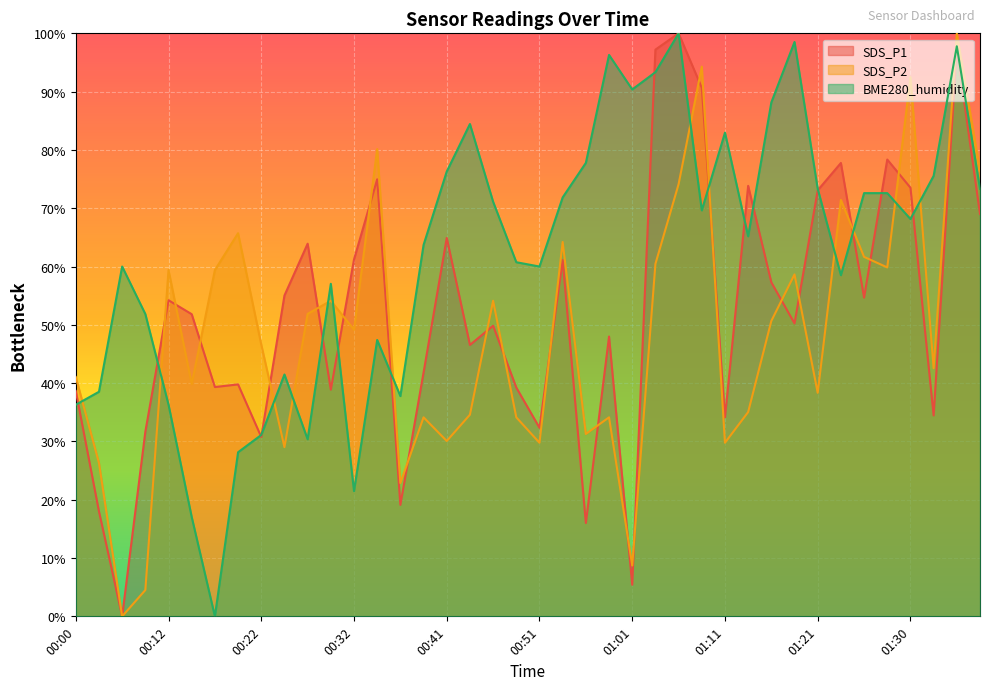

What is the total value across all series at 00:41?

171.3